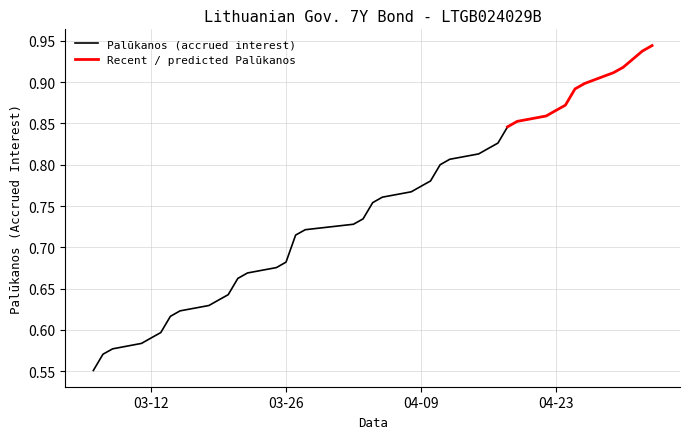

What is the greatest value displayed?

0.9